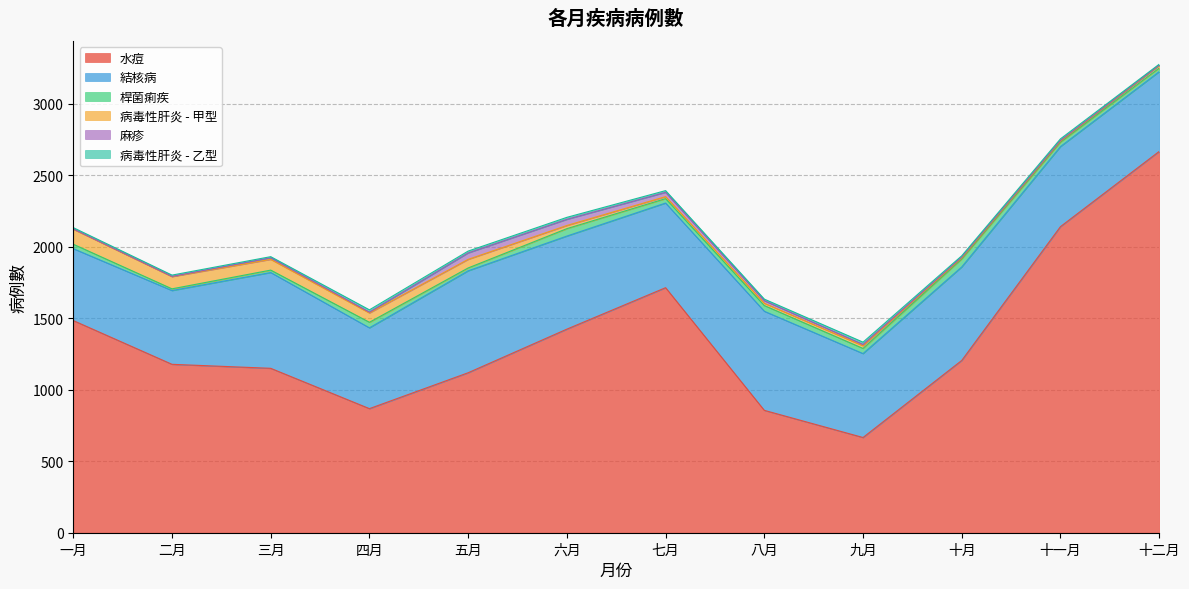

True or false: 結核病 and 病毒性肝炎 - 乙型 cross at least once.

False